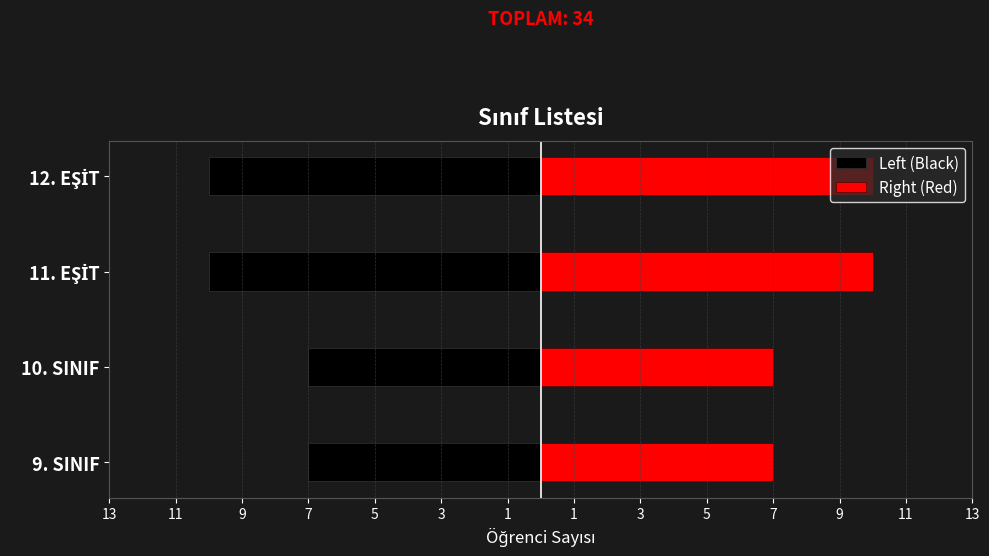

At how many categories does at least one series exceed 0?

4